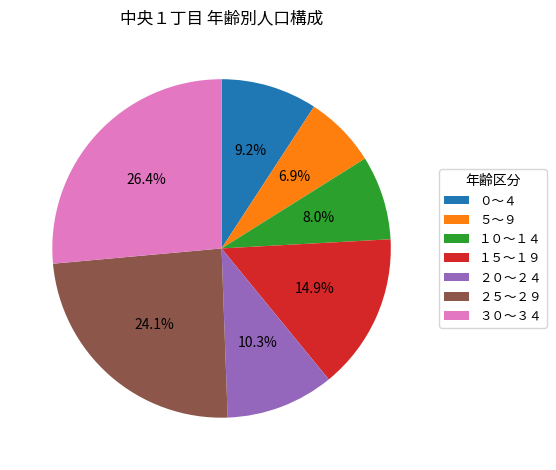

Does ２５～２９ account for over 50% of the chart?

No